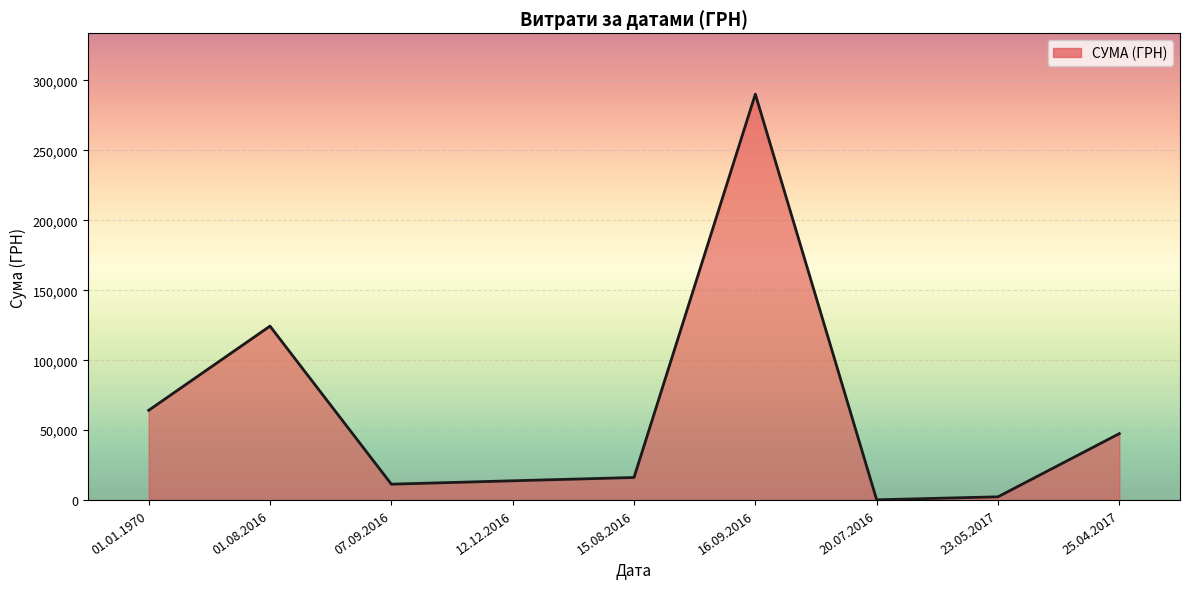

At which label is the value closest to 145150?

01.08.2016